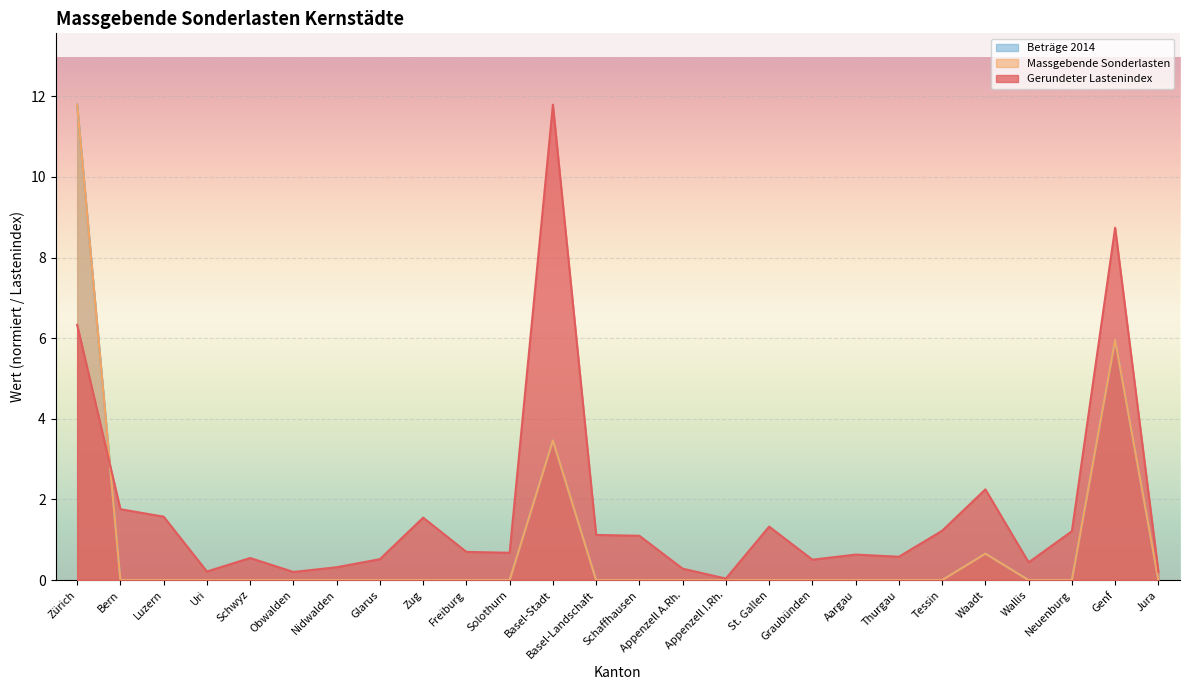

What is the difference between the second highest and second lowest values in the Massgebende Sonderlasten series?

6.0